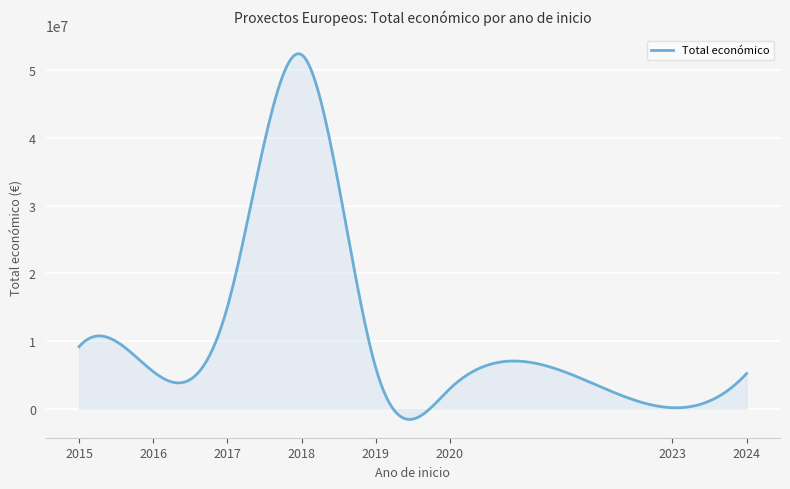

What is the smallest value displayed?

-1583328.6